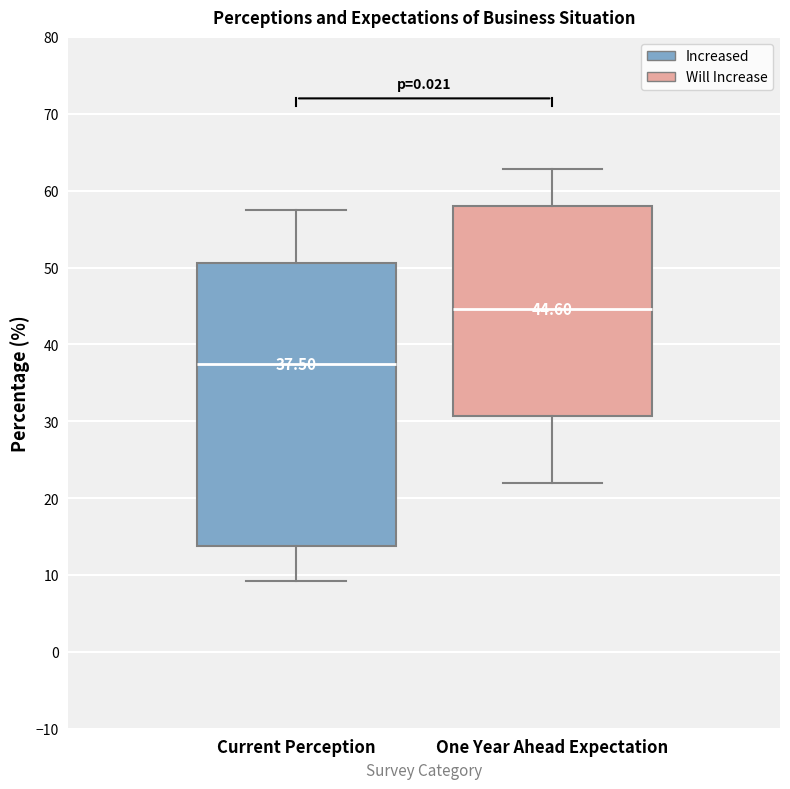

Which box is the tallest, from its lower edge to its upper edge?

Current Perception